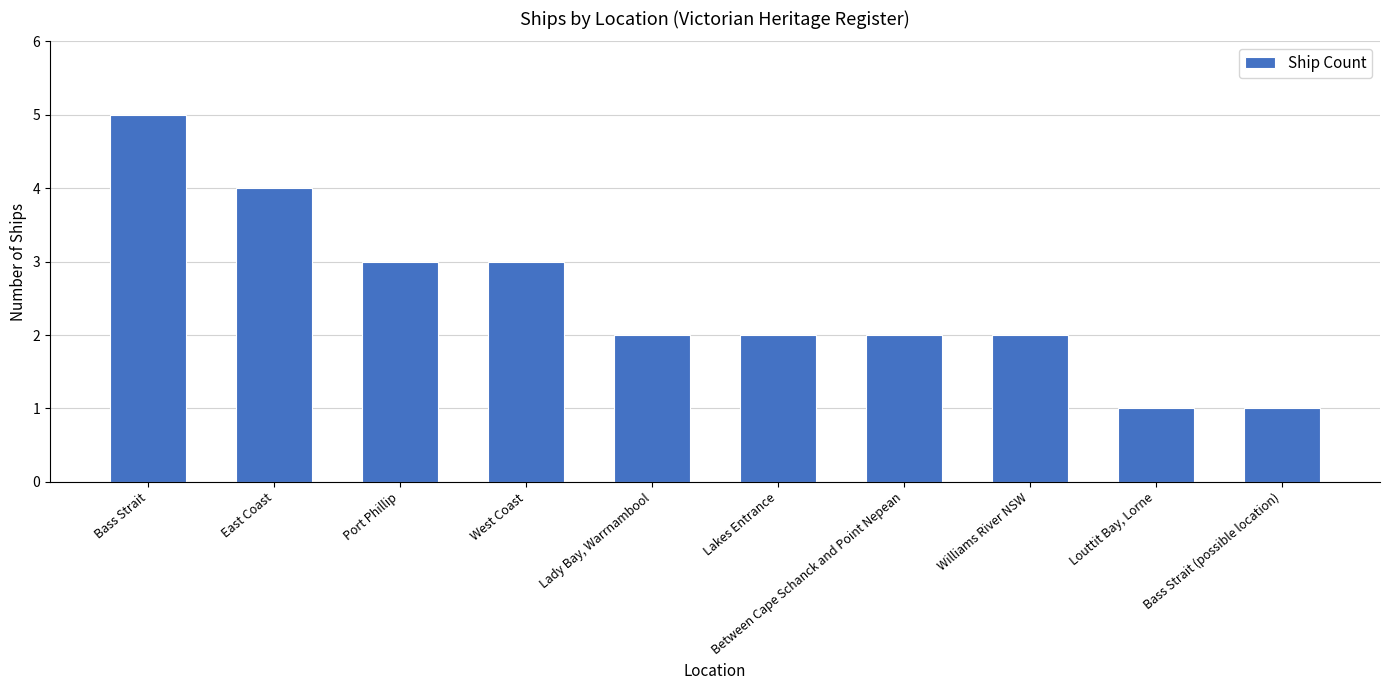

What is the sum of the values at Louttit Bay, Lorne and East Coast?

5